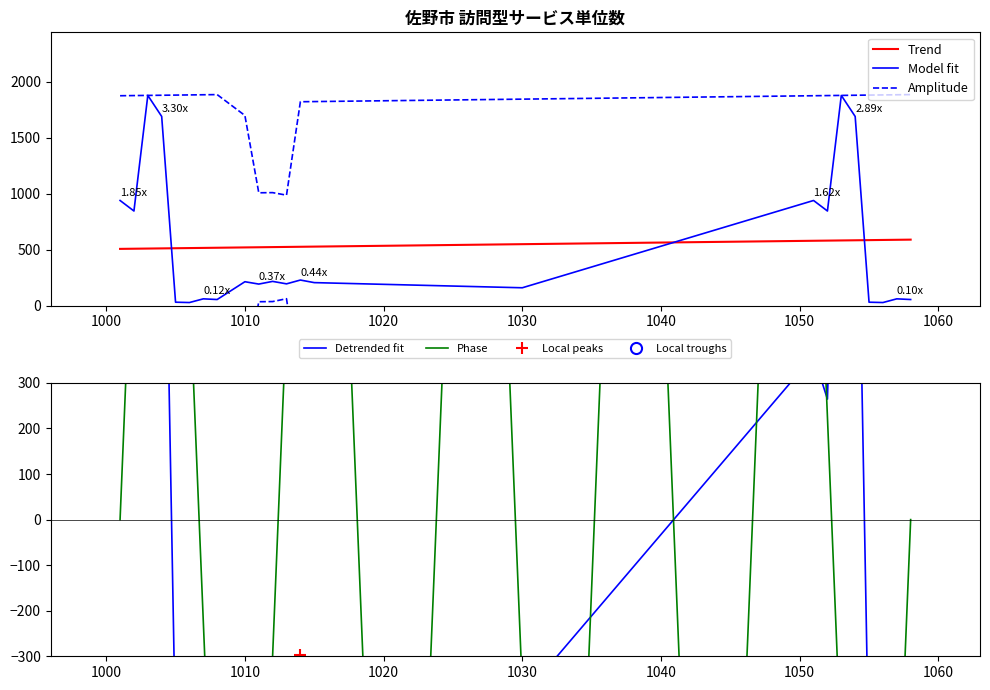

What is the average value?

542.4